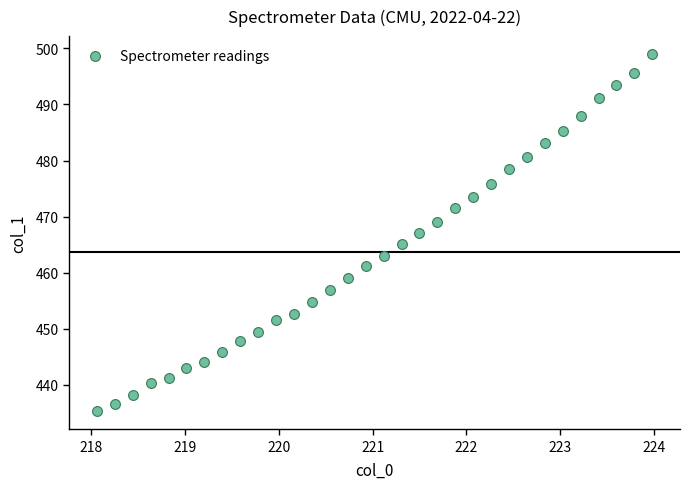

What is the range of X values (max minus min)?

5.9